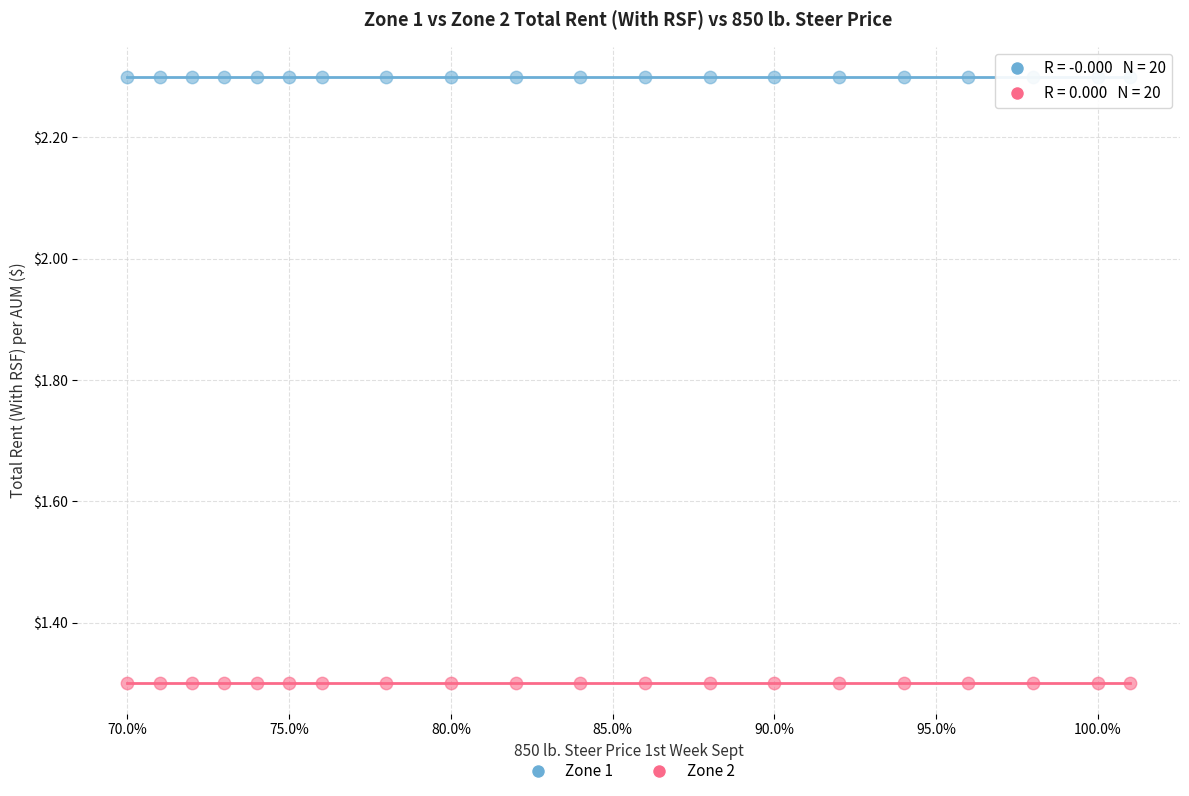

How many data points are displayed?

40